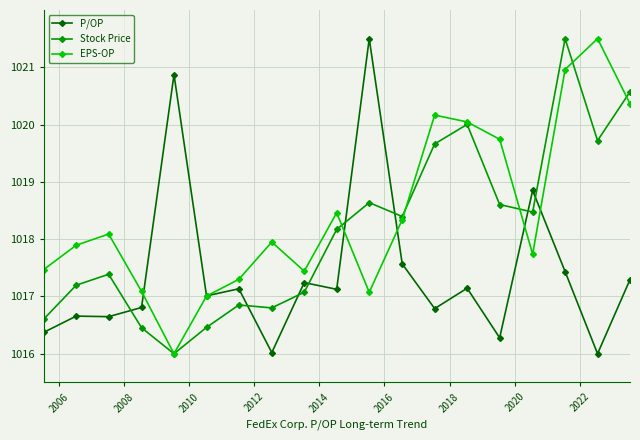

What is the value of the P/OP point at the 12th from the left?

1017.6